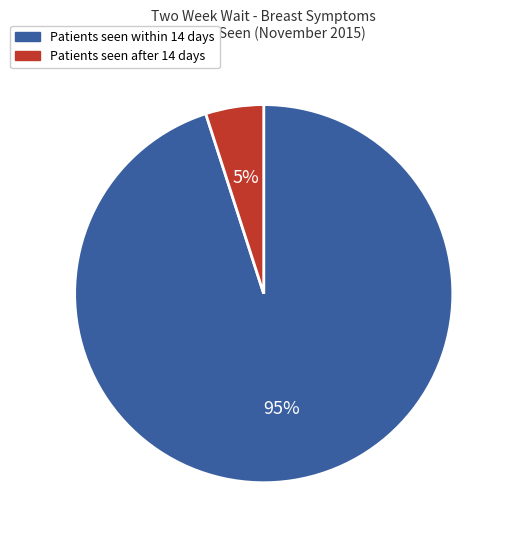

To the nearest percent, what is the average slice percentage?

50%